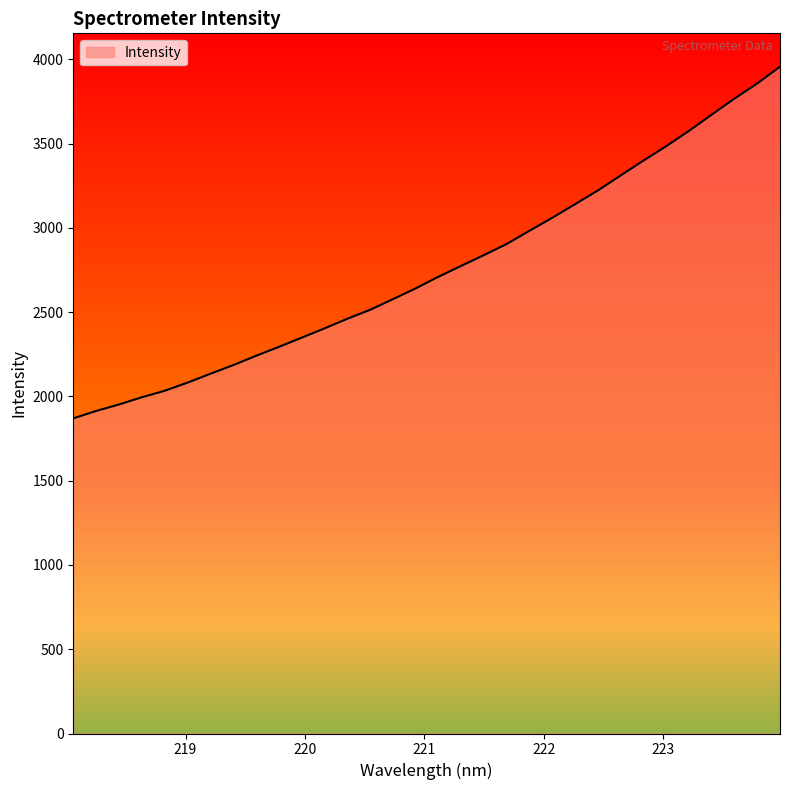

What is the difference between the maximum and minimum values?

2086.9